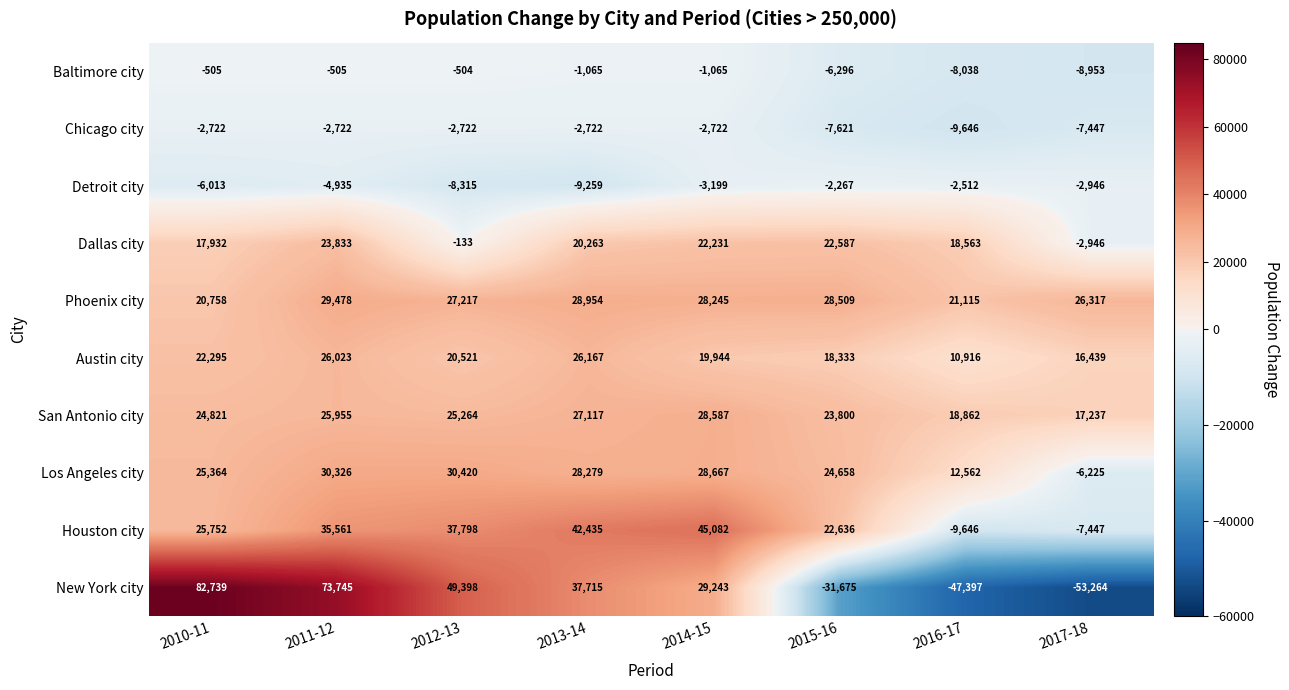

Which category has the highest value in the Austin city series?

2013-14